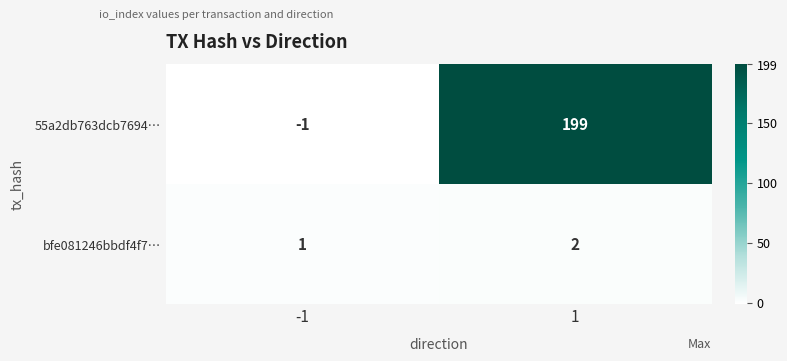

Which category has the highest value across all series?

1